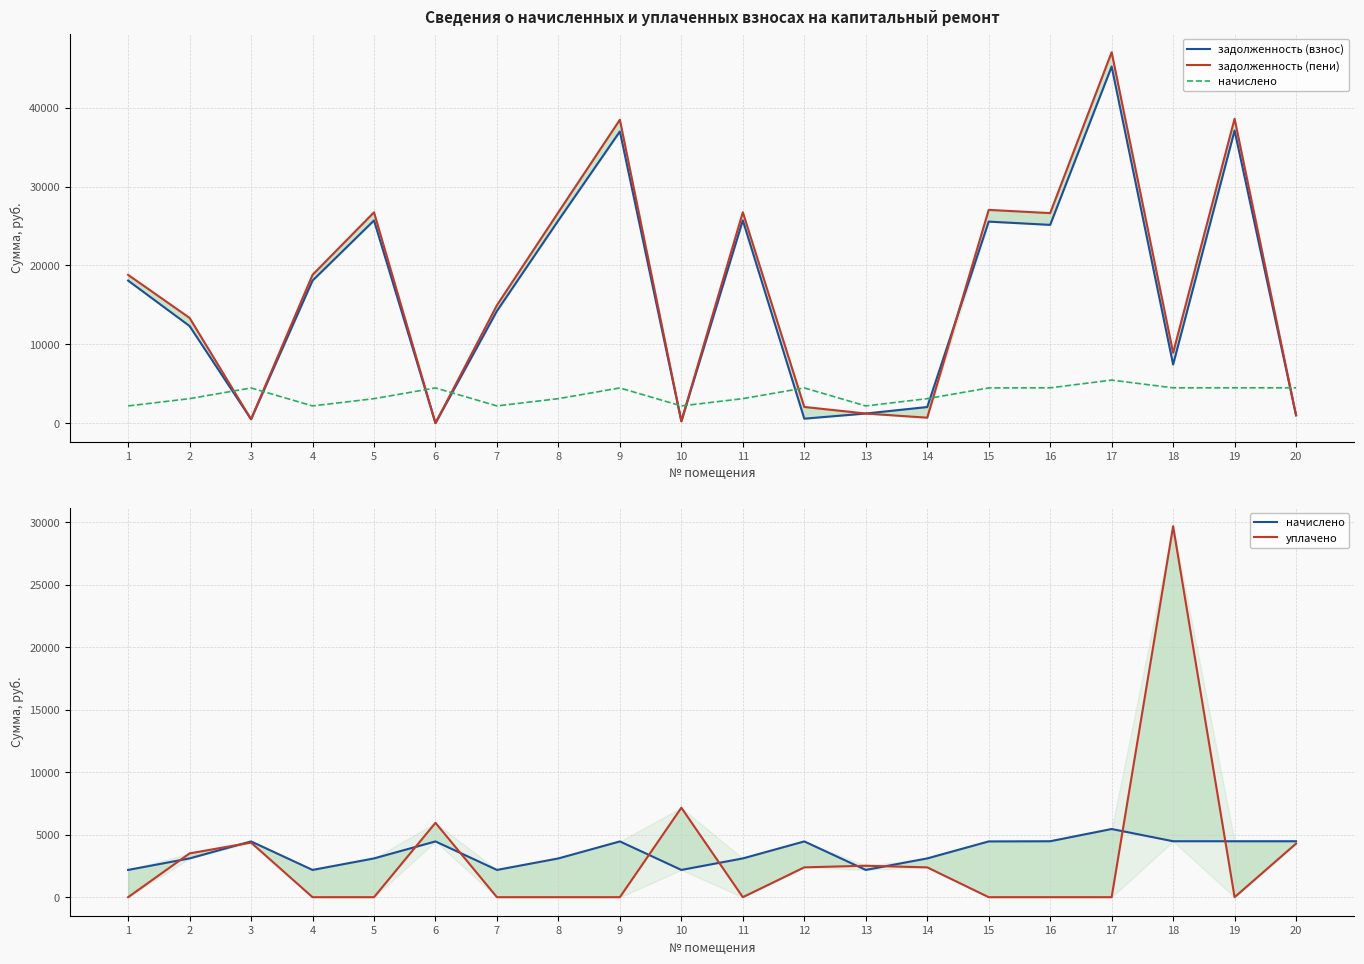

Is it true that задолженность (взнос) equals 496.0 at 3?

True